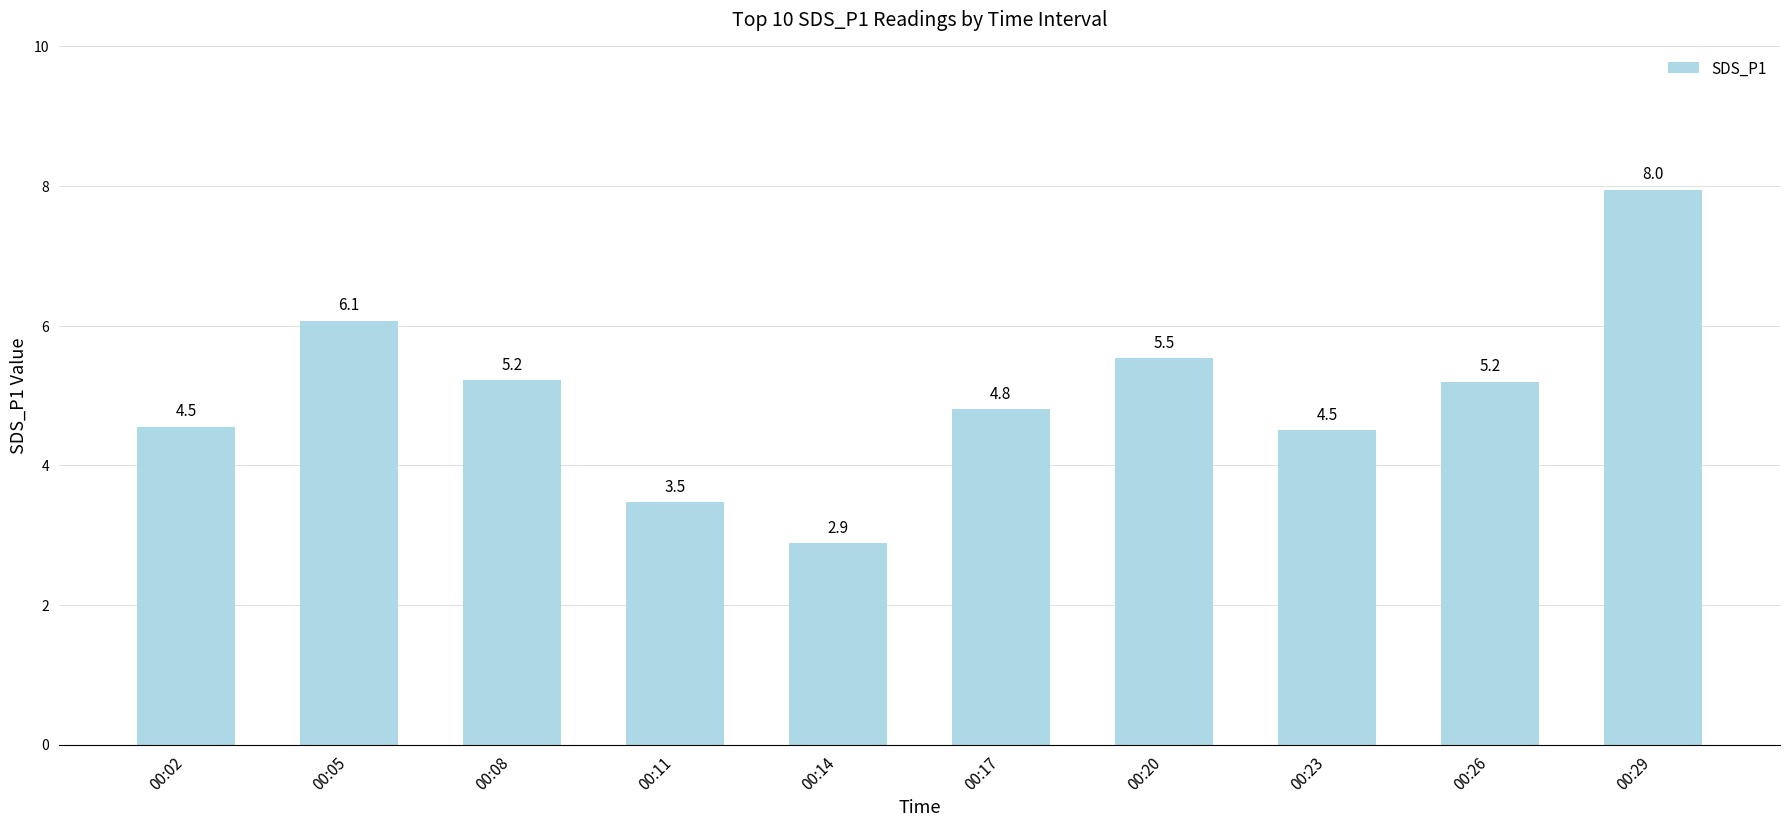

At which label does the data first exceed 5?

00:05